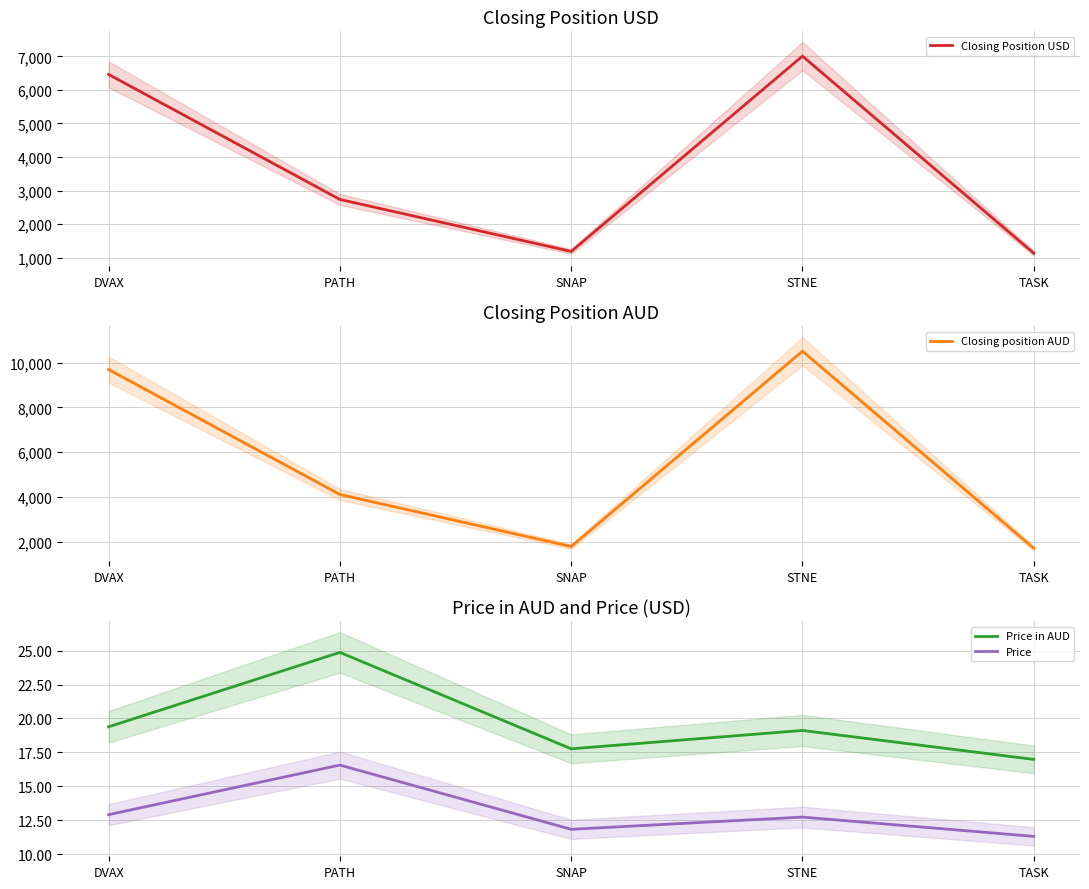

The value of Price at SNAP is 6.7. True or false?

False